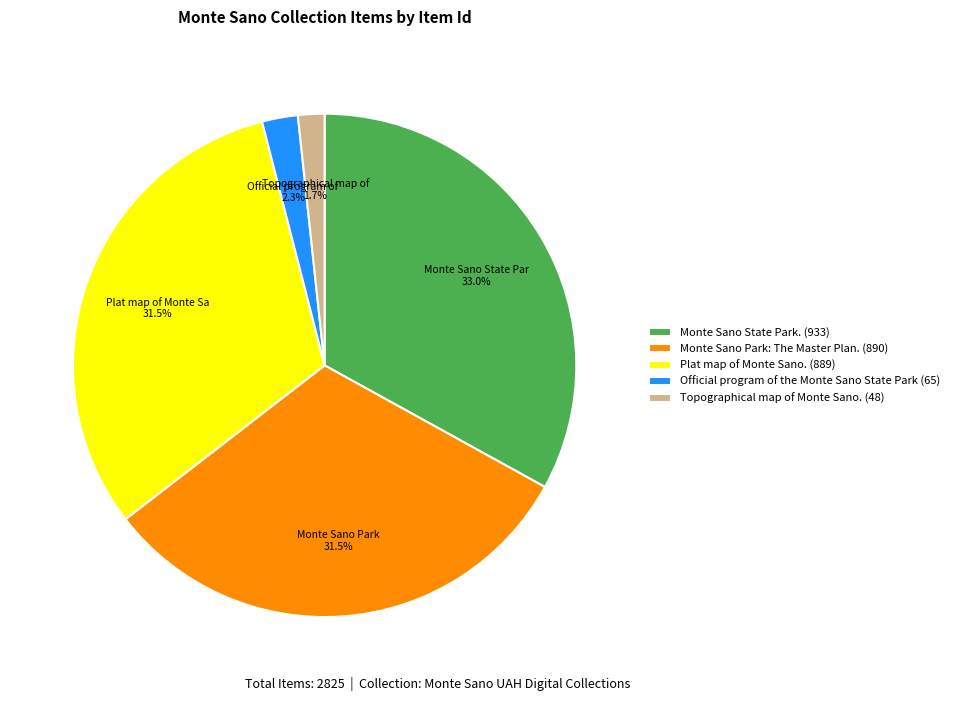

Count the number of slices in the pie.

5